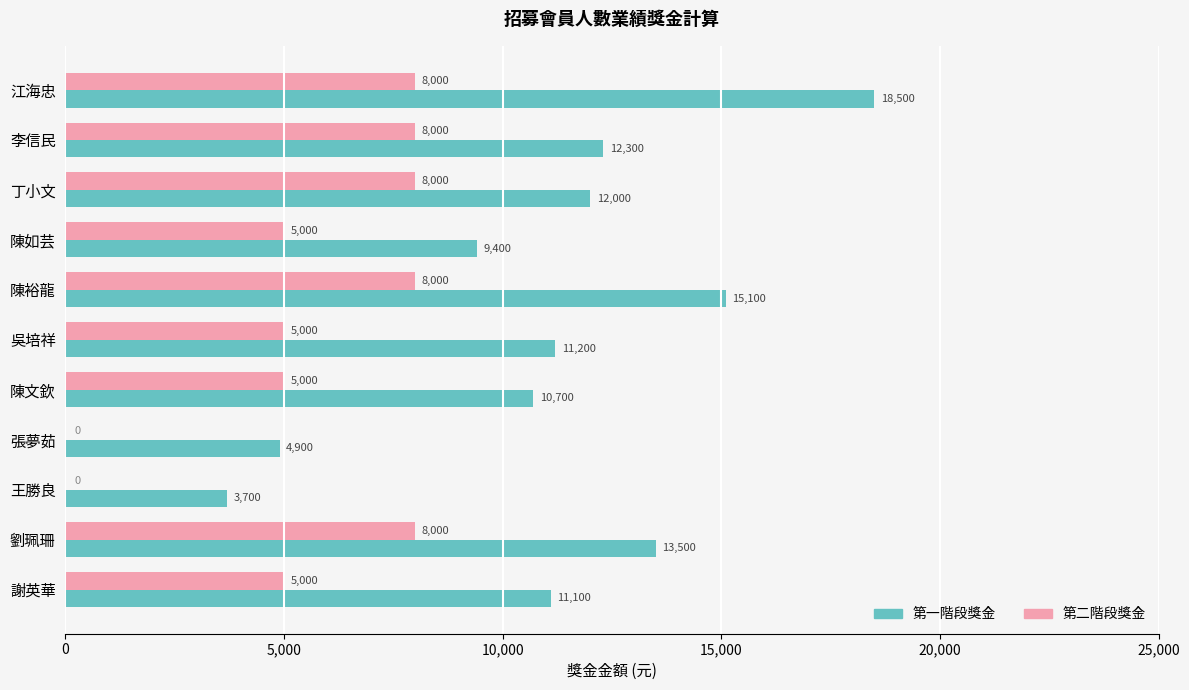

What are all the series names shown in the legend?

第一階段獎金, 第二階段獎金